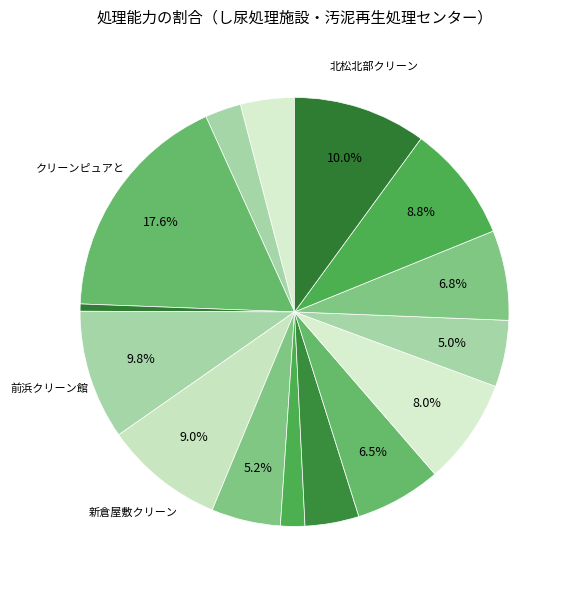

How many segments does this pie chart have?

15